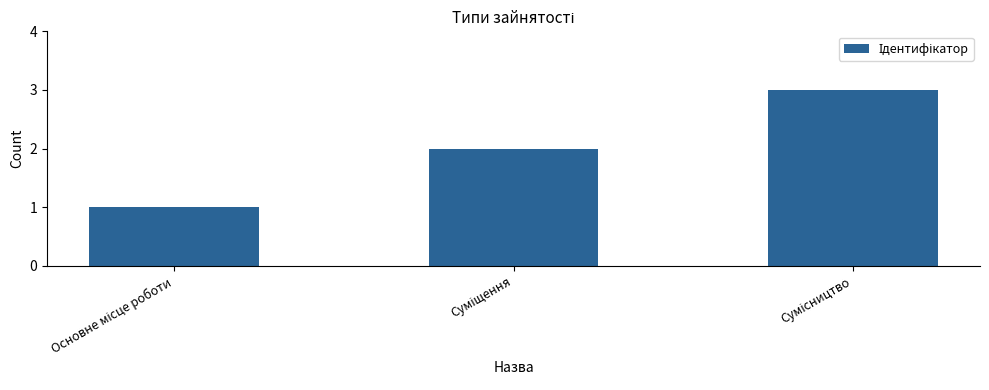

What is the greatest value displayed?

3